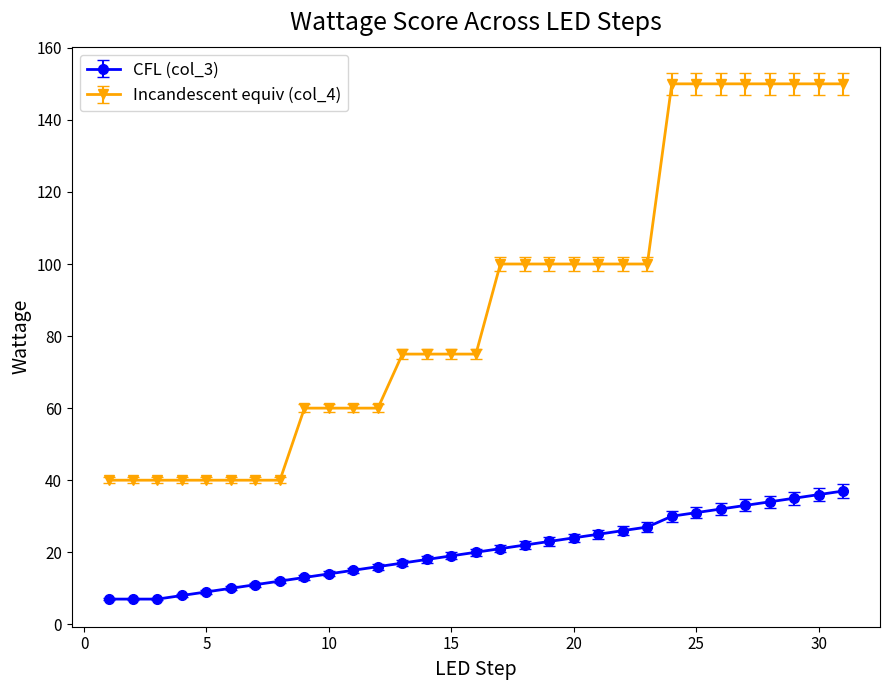

What is the minimum value shown in the chart?

7